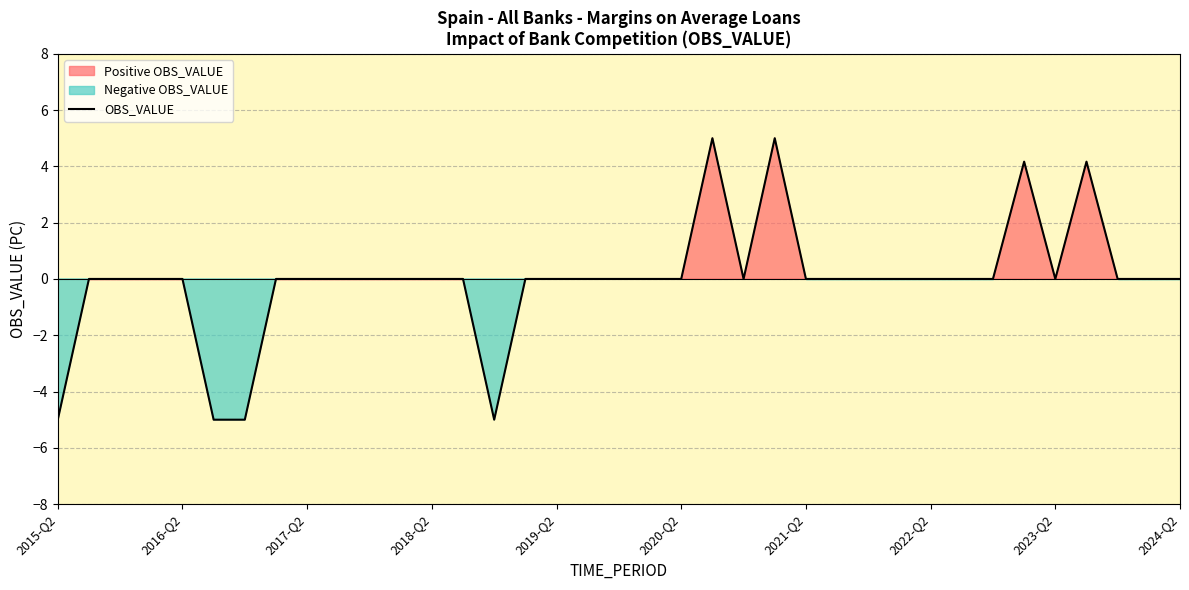

How many lines are shown in the chart?

1